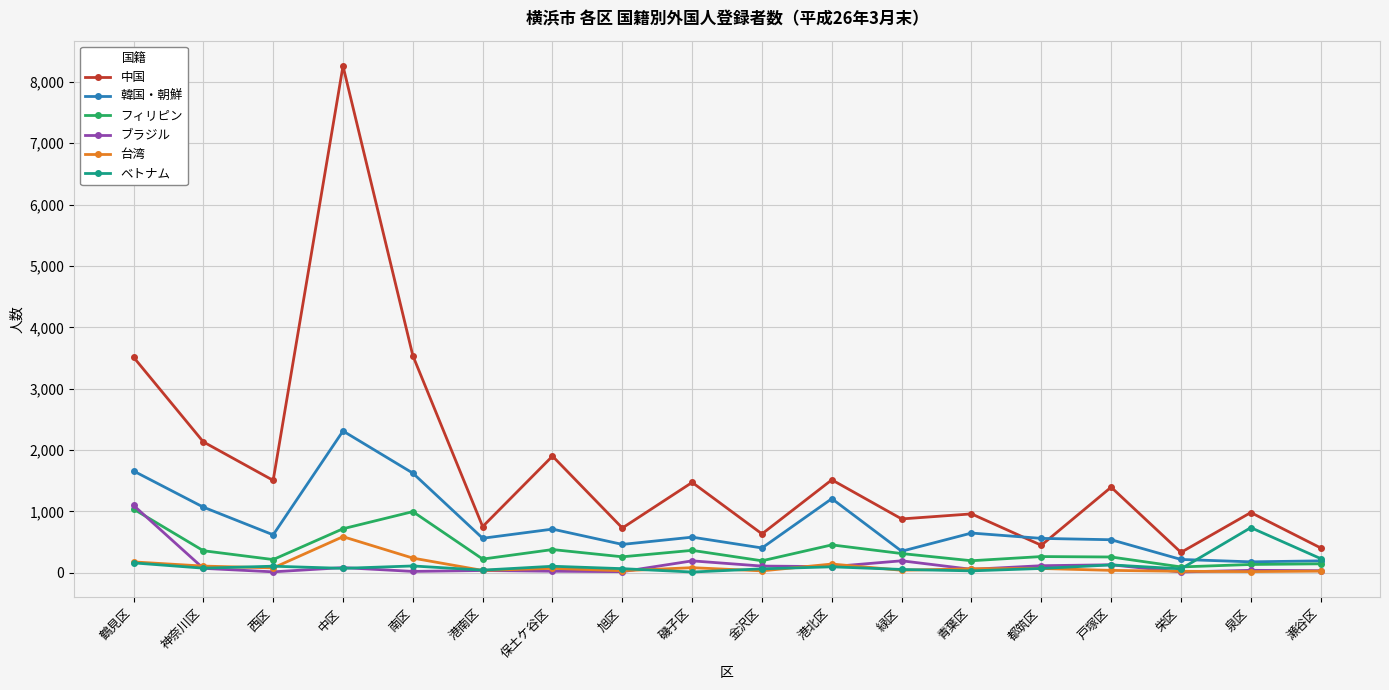

What is the total value across all series at 緑区?

1843